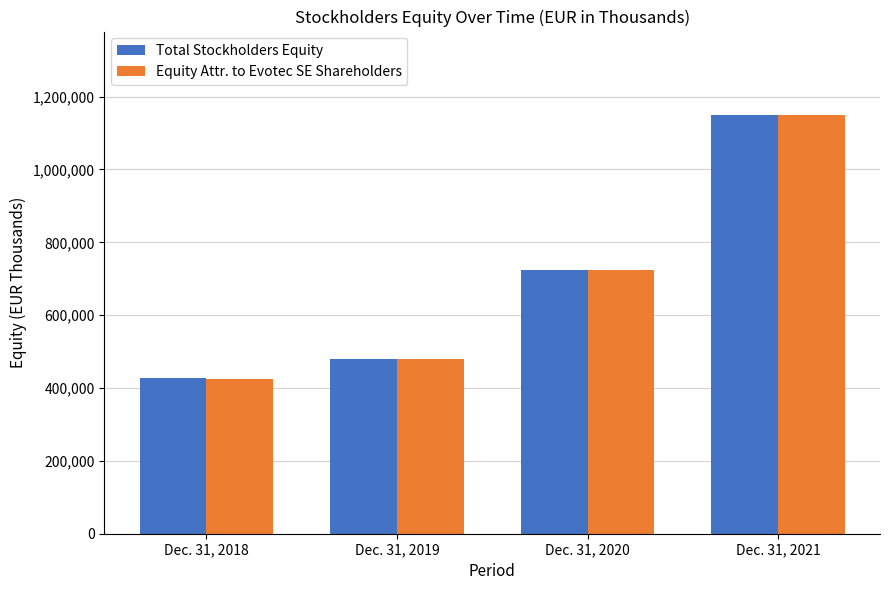

Where is Total Stockholders Equity nearest to the value 787625?

Dec. 31, 2020